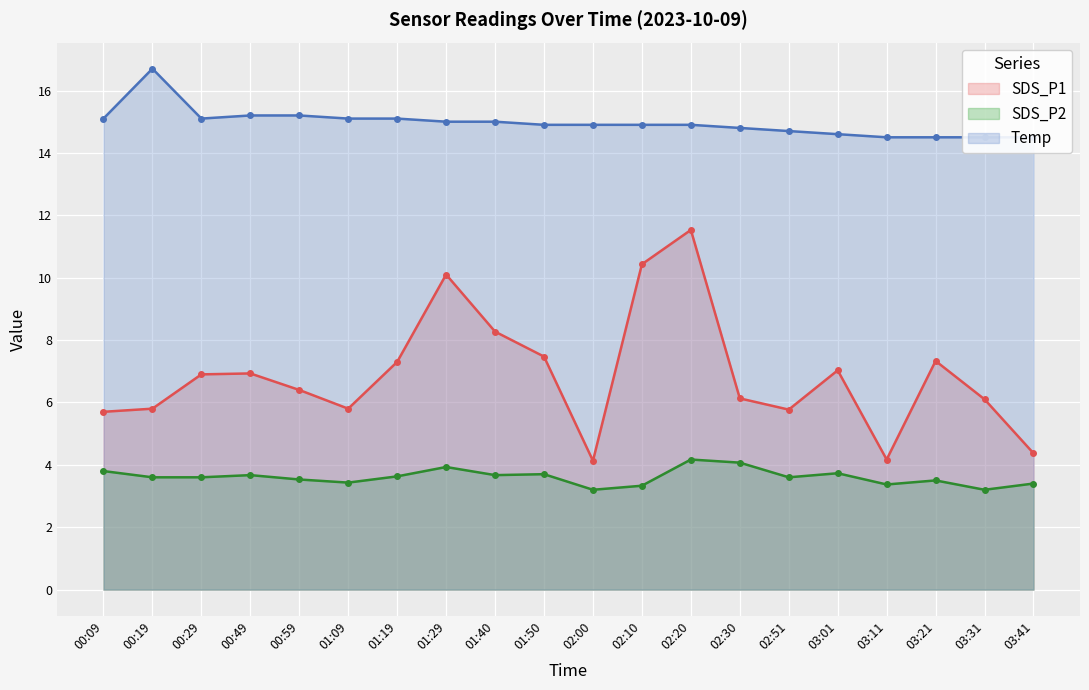

What is the average value of the SDS_P2 series?

3.6